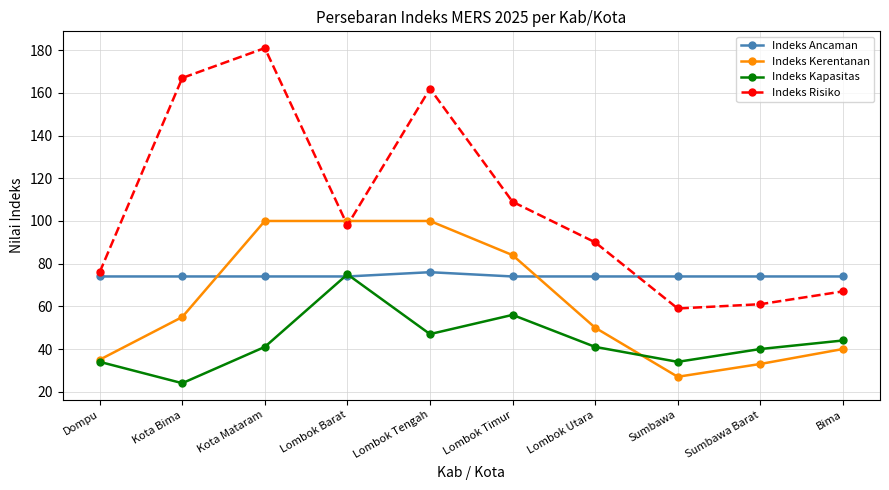

Is the value of Indeks Kapasitas at Lombok Tengah greater than the value of Indeks Kerentanan at Sumbawa Barat?

Yes